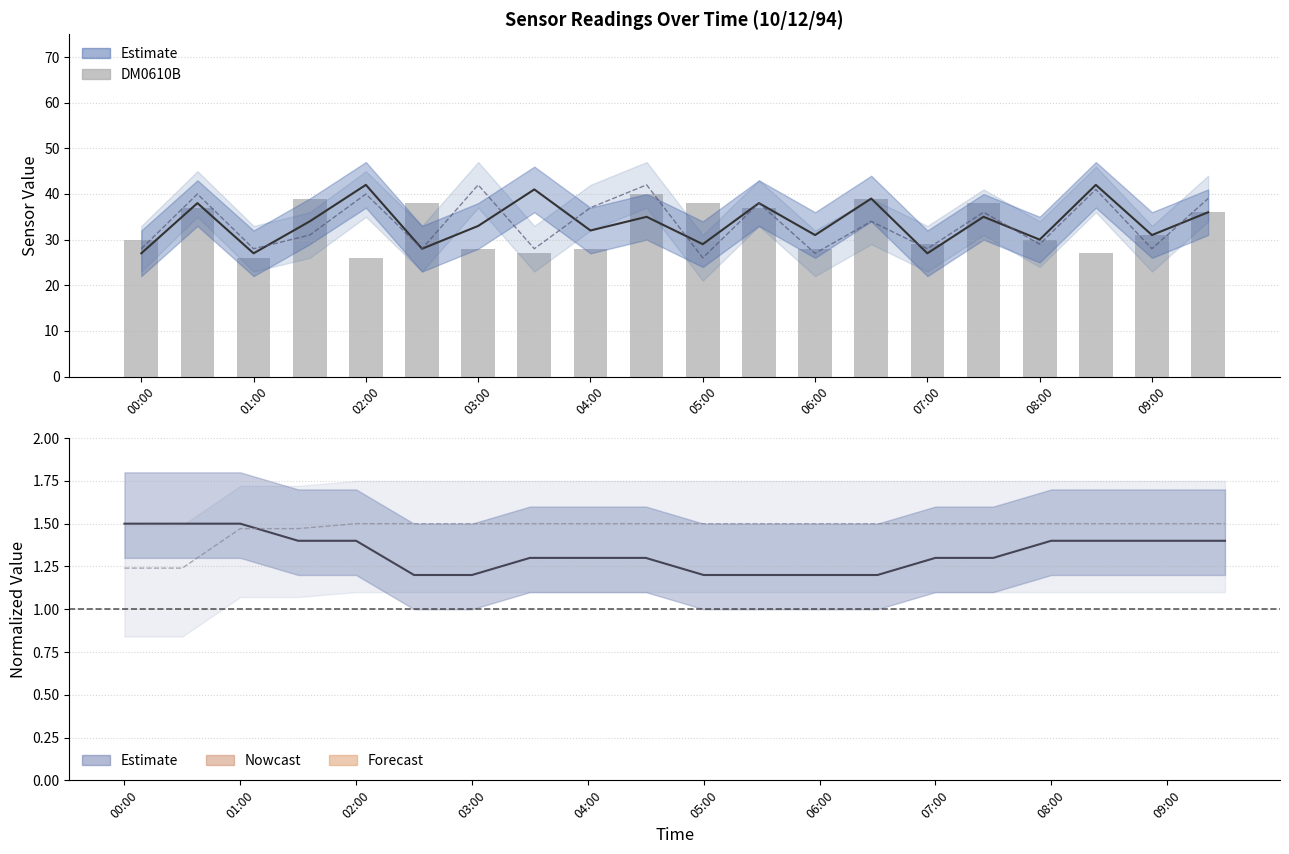

The value of DM0610B at 08:00 is 49.7. True or false?

False